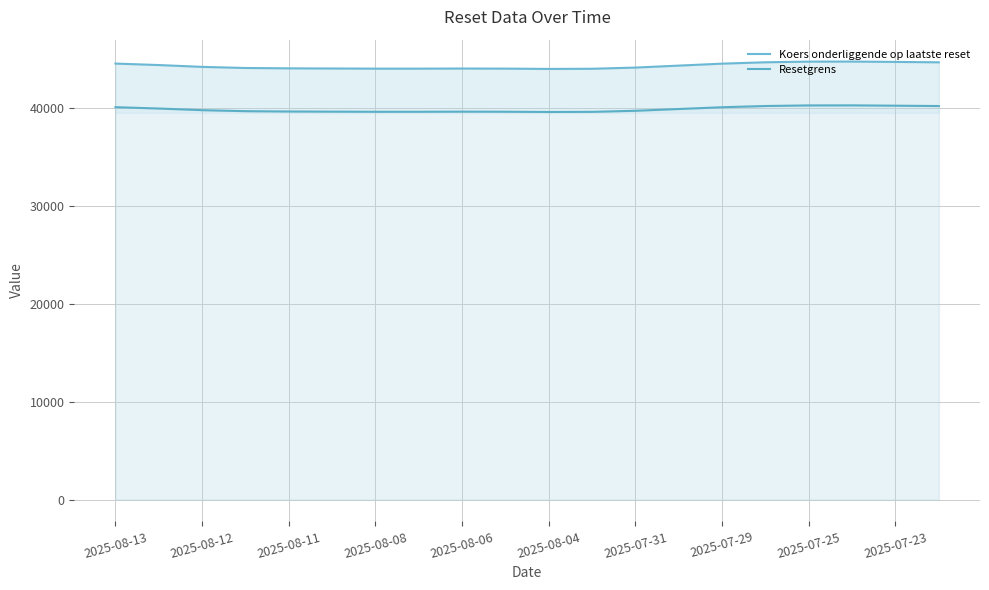

At which label is Resetgrens closest to 39973?

2025-08-12